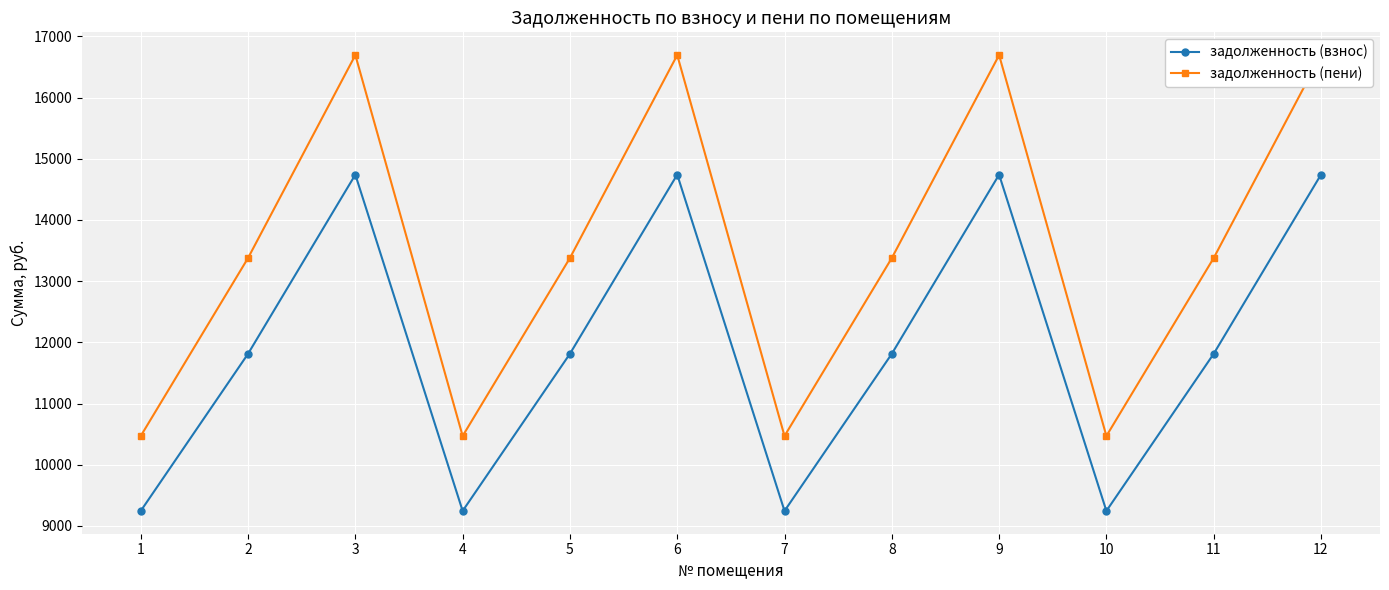

Which label corresponds to the smallest value in the chart?

1